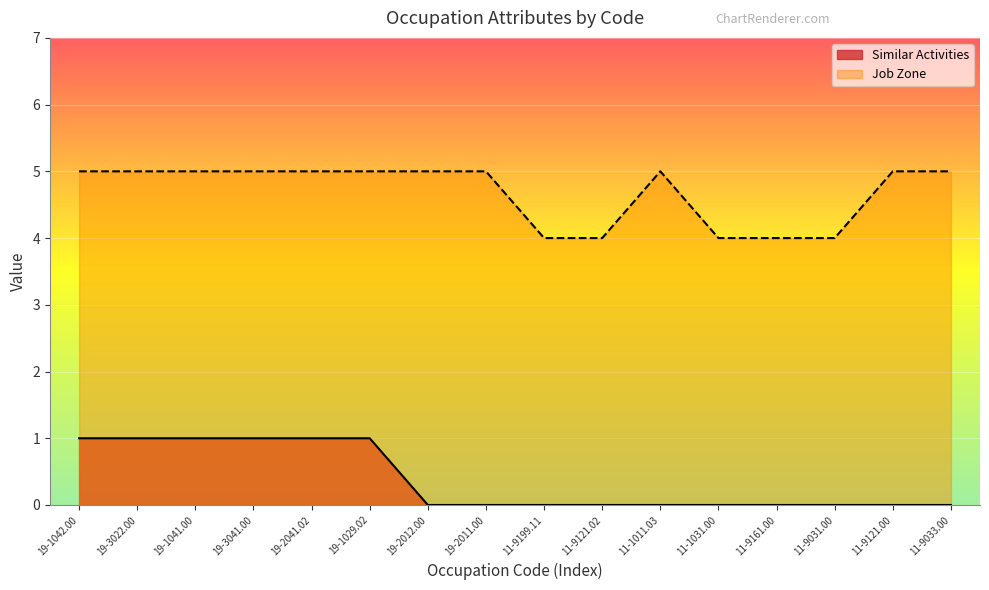

What is the difference between the maximum and minimum values in the Job Zone series?

1